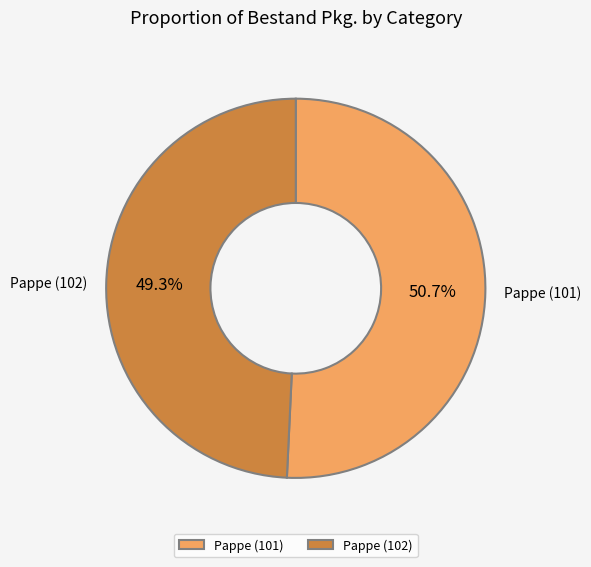

To the nearest percent, what is the average slice percentage?

50%